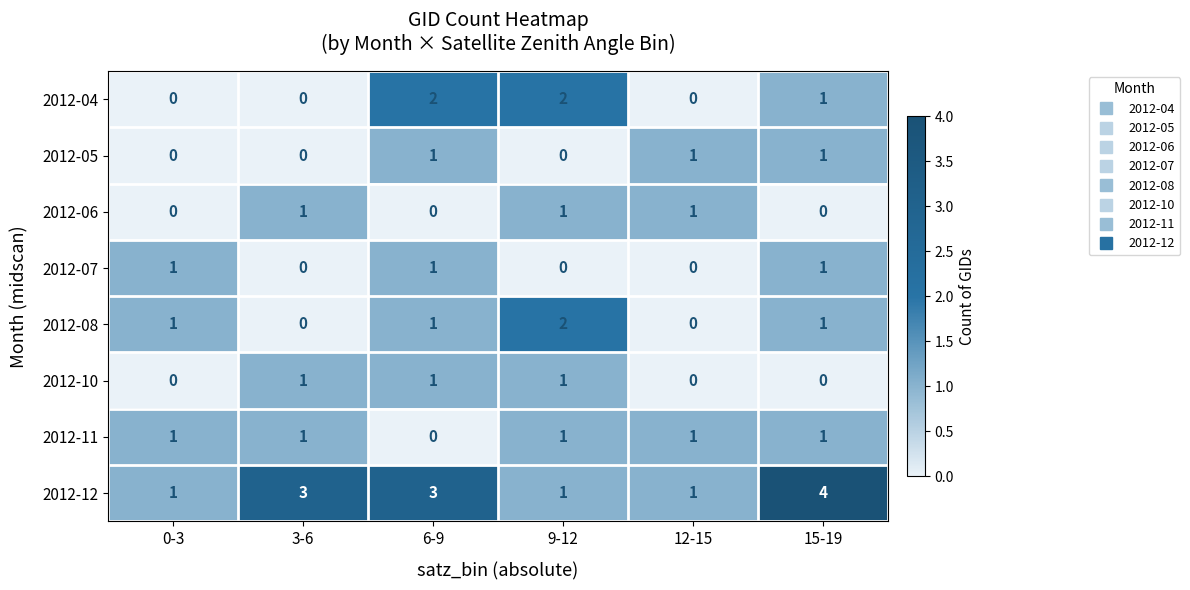

True or false: 2012-07 has a value of 1 at 6-9.

True